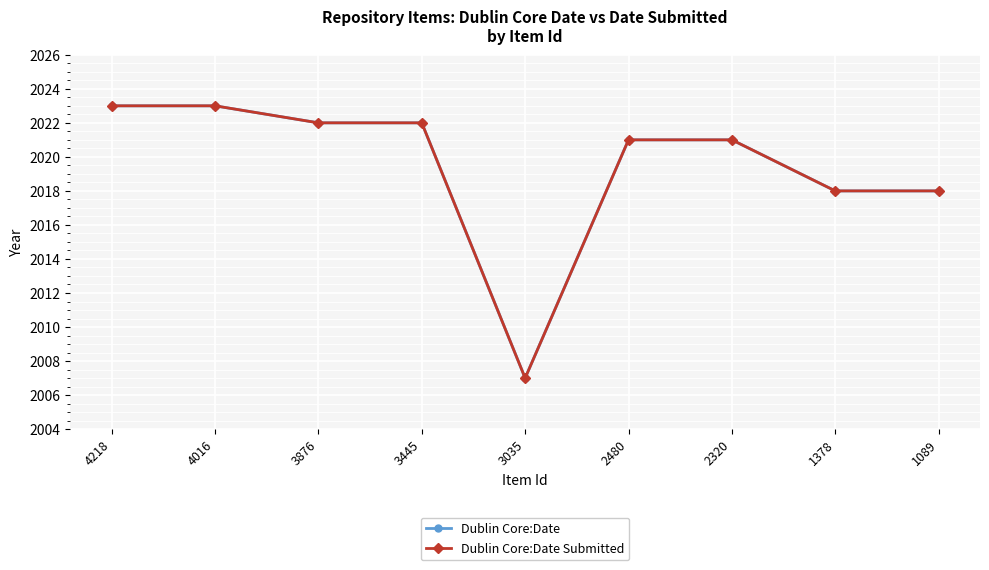

How many lines are shown in the chart?

2